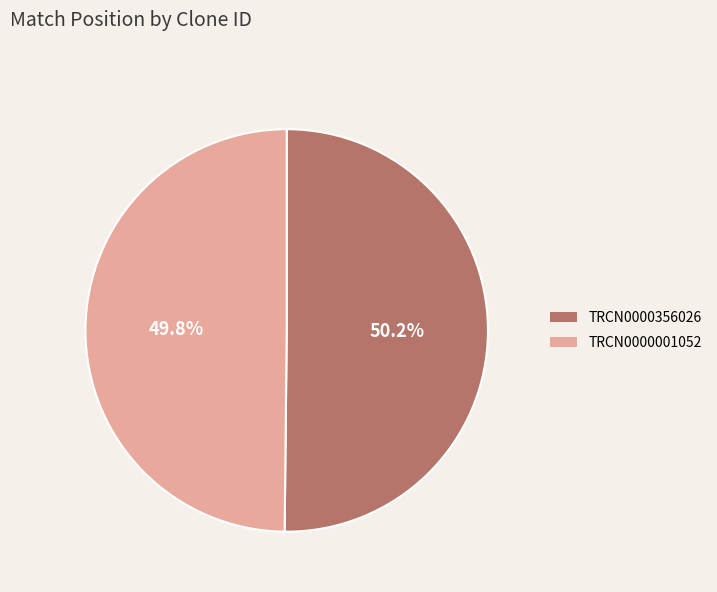

True or false: TRCN0000356026 accounts for 58% of the total.

False